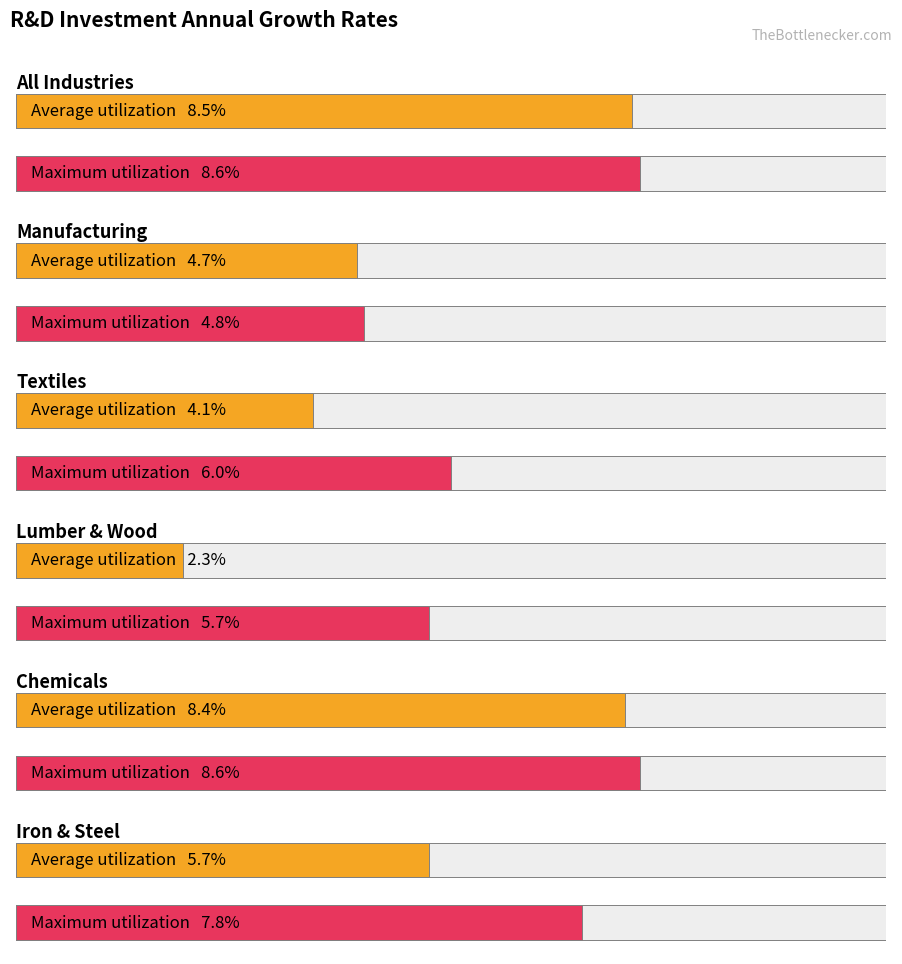

How many groups of bars are there?

6